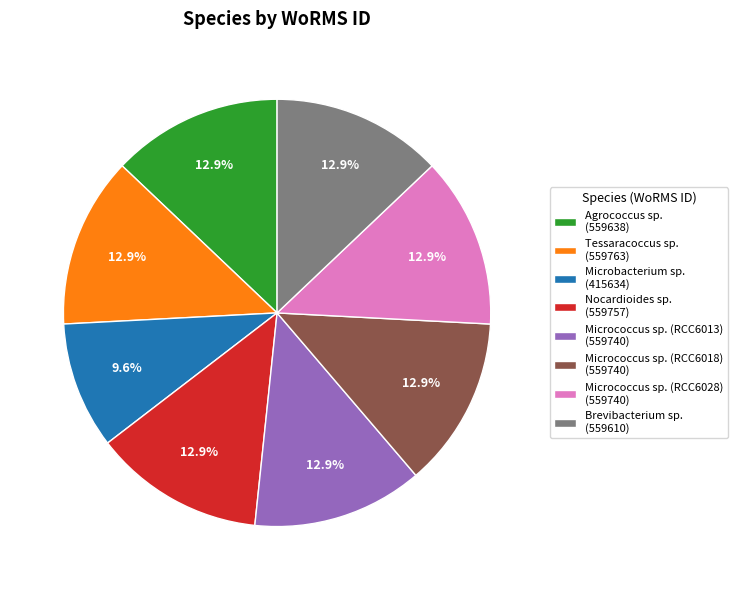

How much of the chart is everything except Micrococcus sp. (RCC6013)?

87.1%